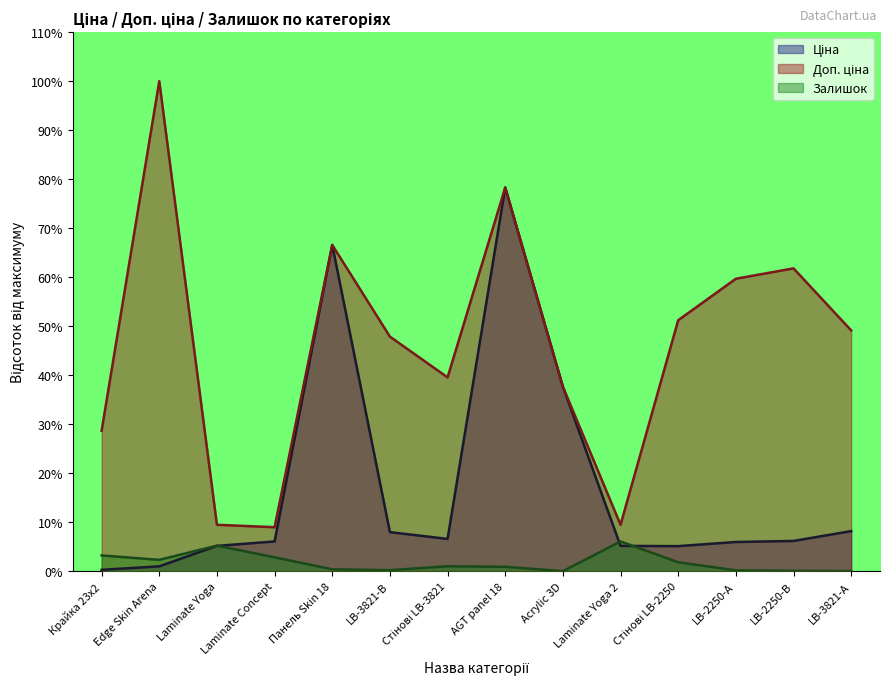

True or false: Ціна has a value of 8.0 at LB-3821-В.

True